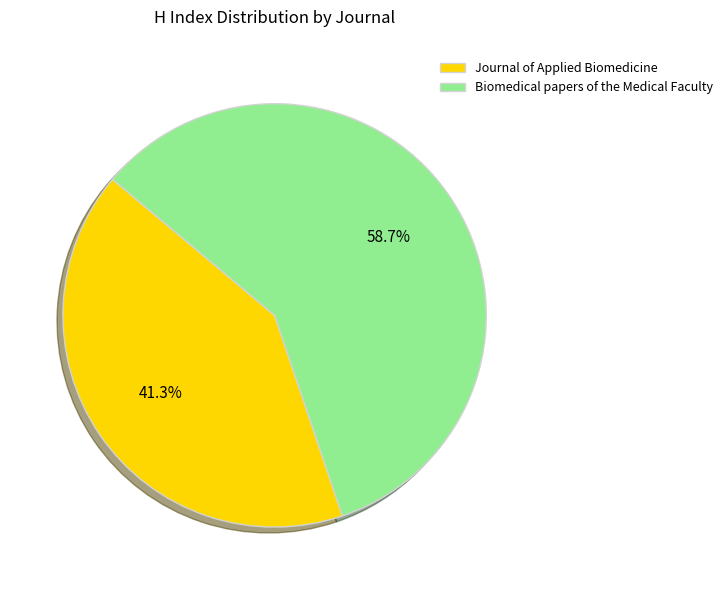

Count the number of slices in the pie.

2